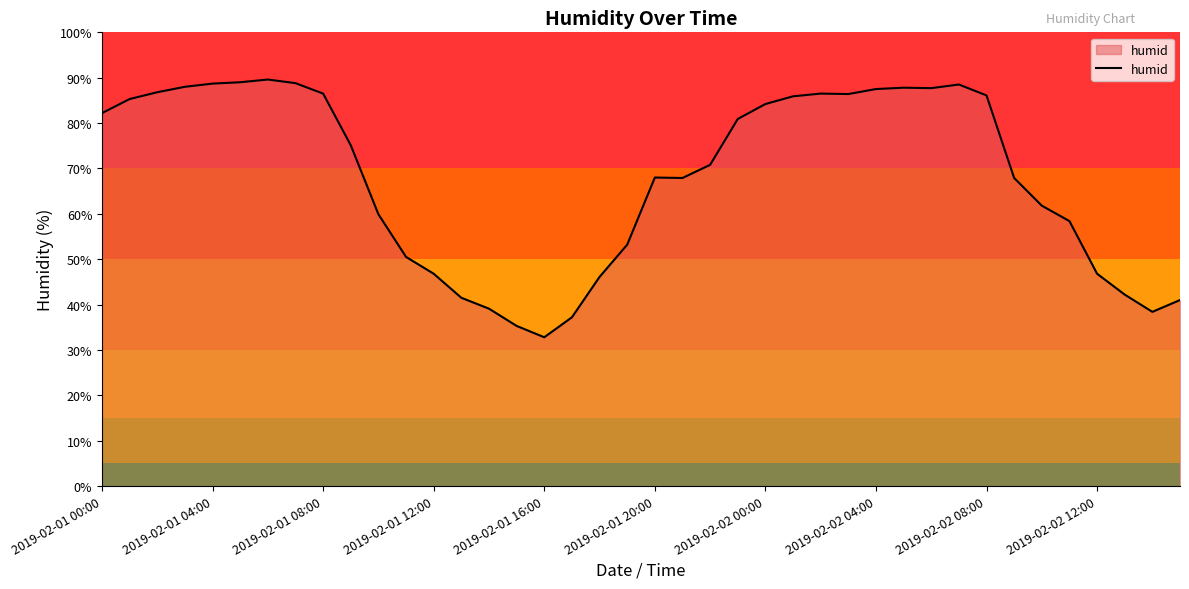

What is the minimum value shown in the chart?

32.8